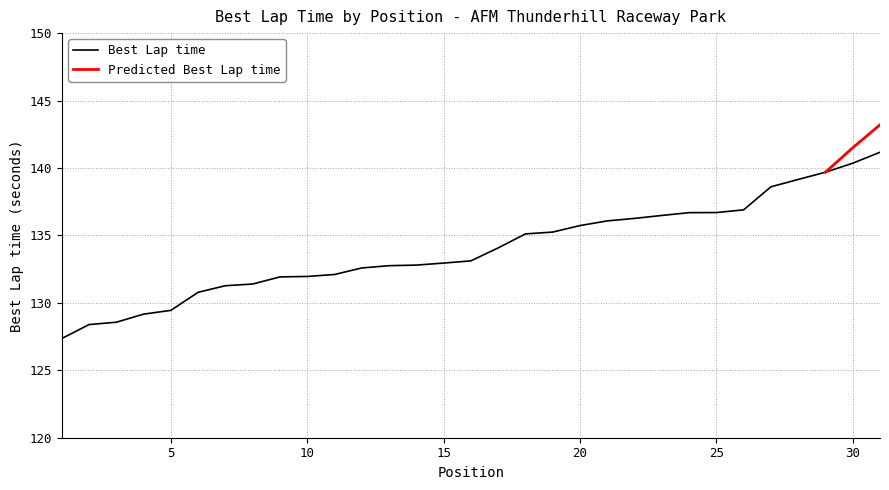

At which category does the chart reach its minimum across all series?

1